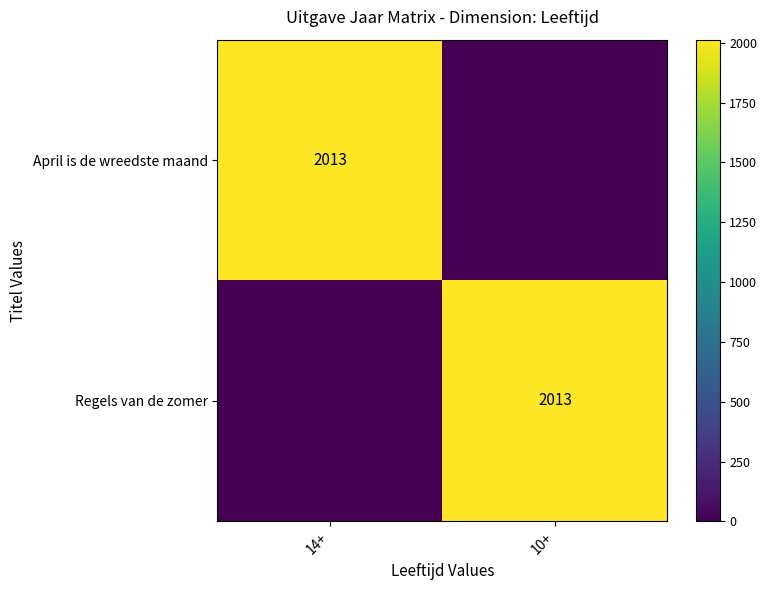

At how many categories does at least one series exceed 8?

2